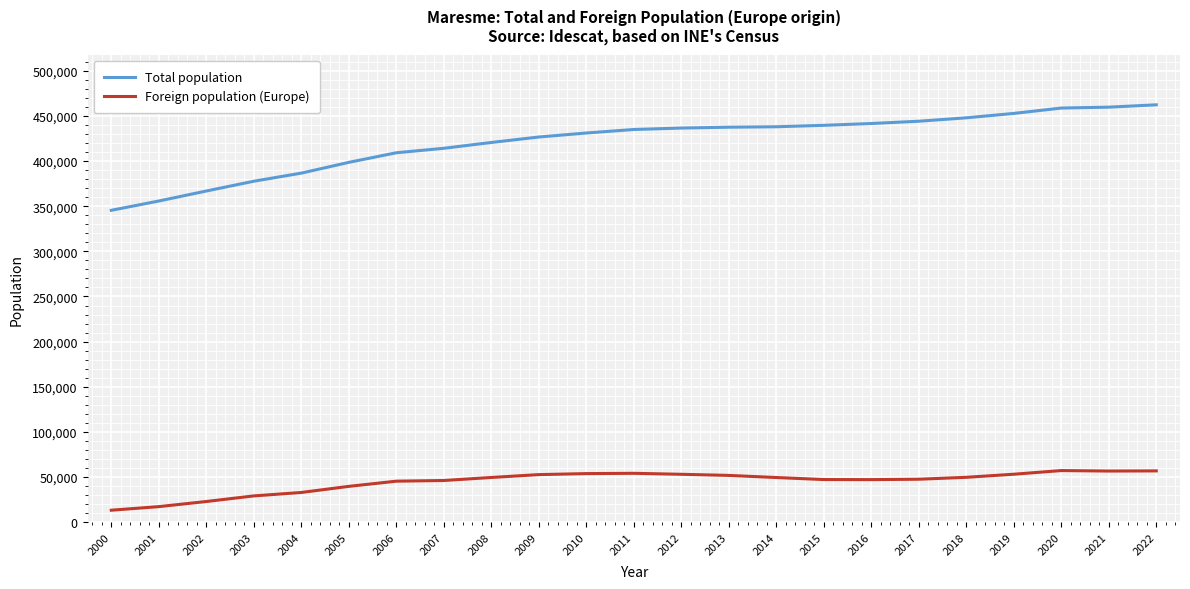

At how many categories does at least one series exceed 185794?

23